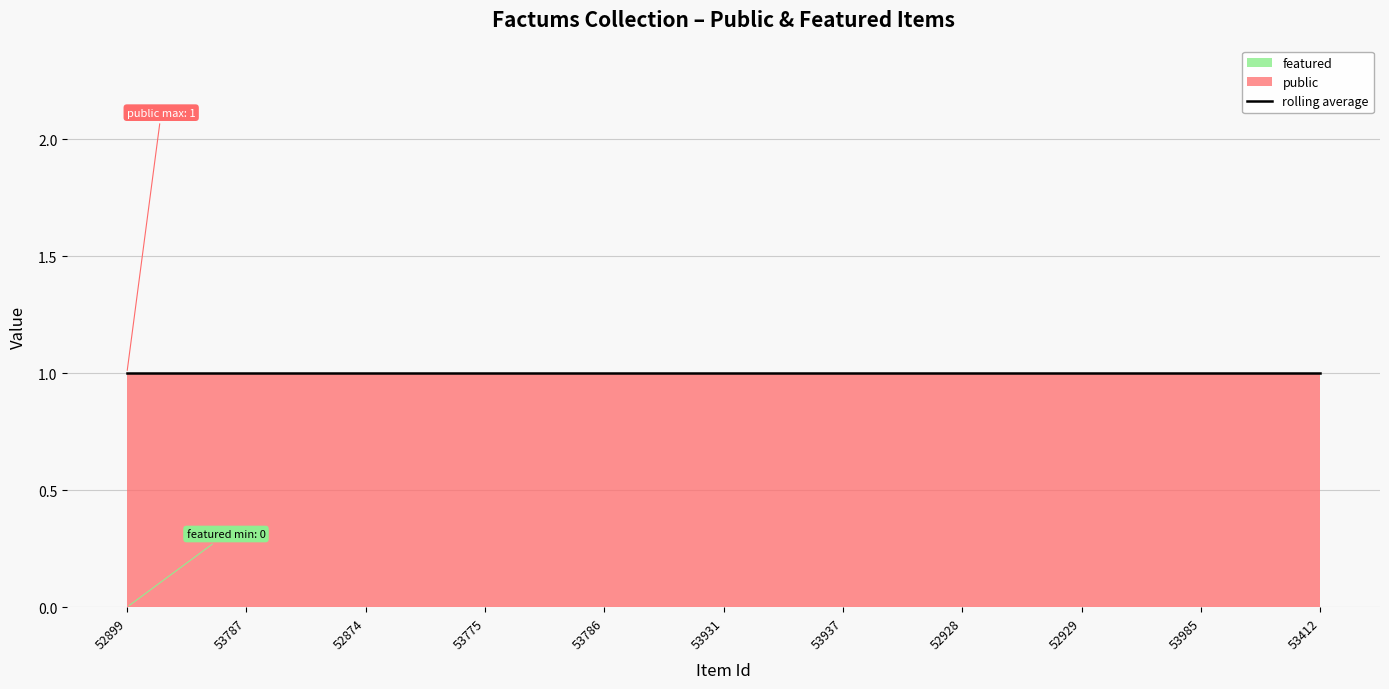

What is the total value across all series at 53786?

1